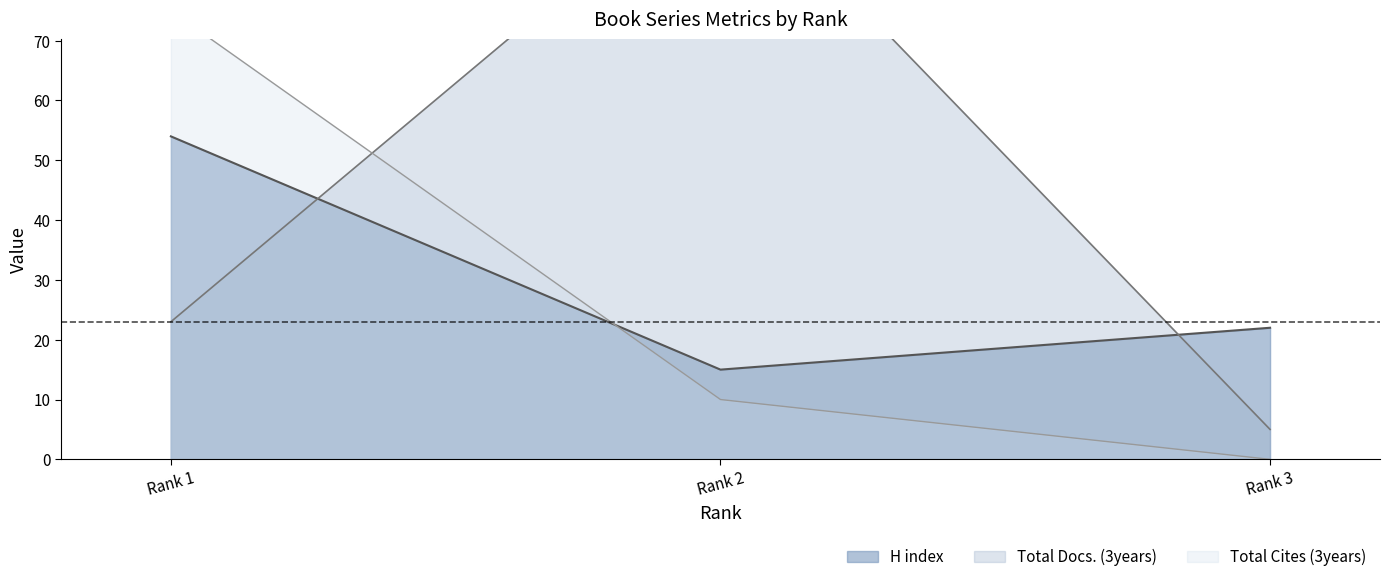

How many data points in Total Cites (3years) are above 10?

1